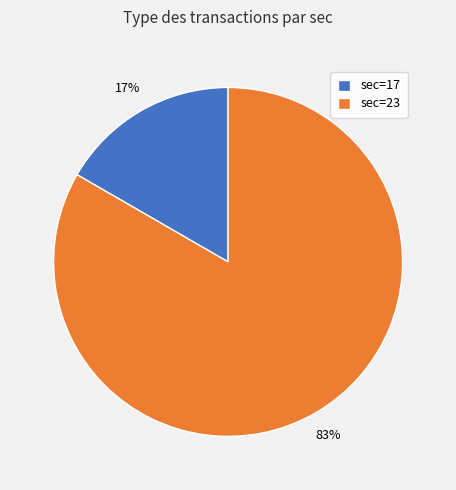

Combined, do sec=23 and sec=17 account for over 50%?

Yes